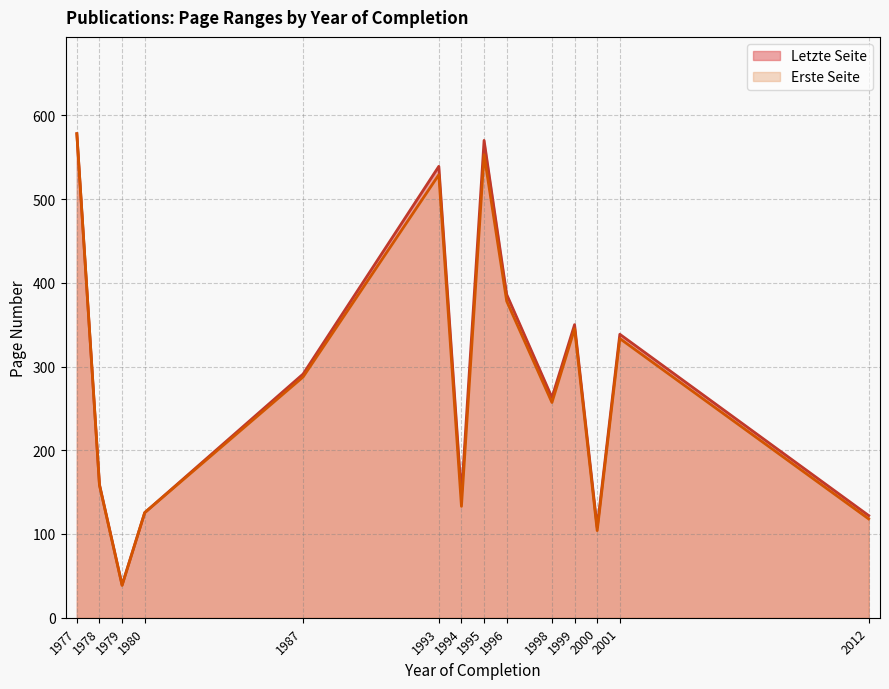

In Erste Seite, how many points are higher than both neighbors (excluding endpoints)?

4